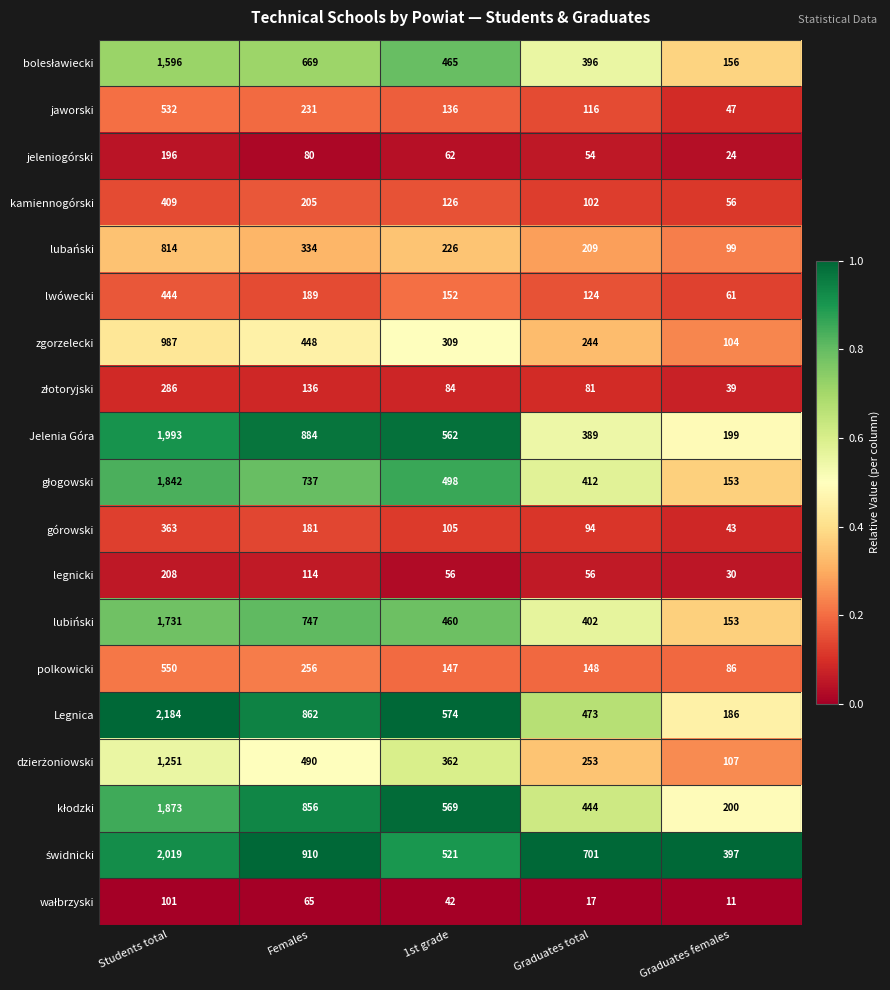

List the labels in order of górowski value, largest first.

Students total, Females, 1st grade, Graduates total, Graduates females